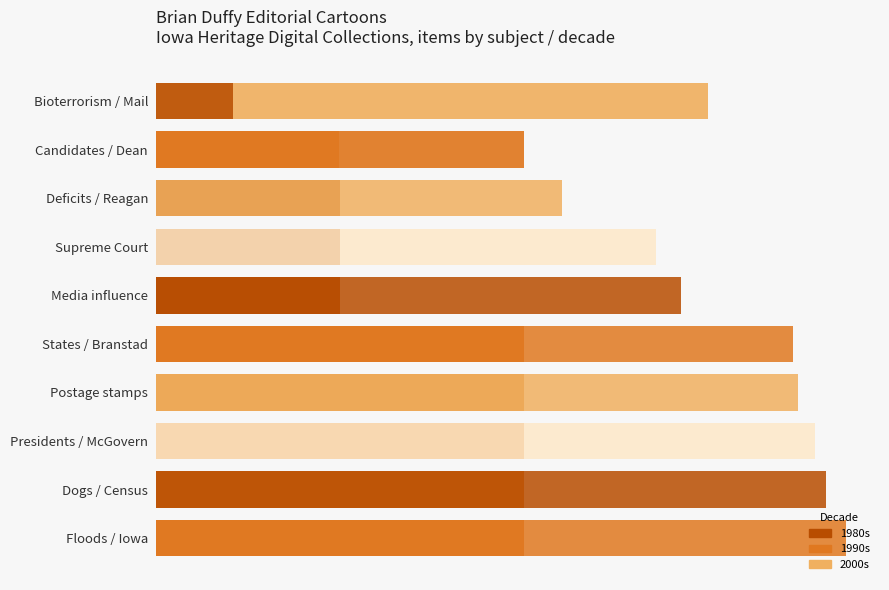

What is the average value of the 2000s series?

4